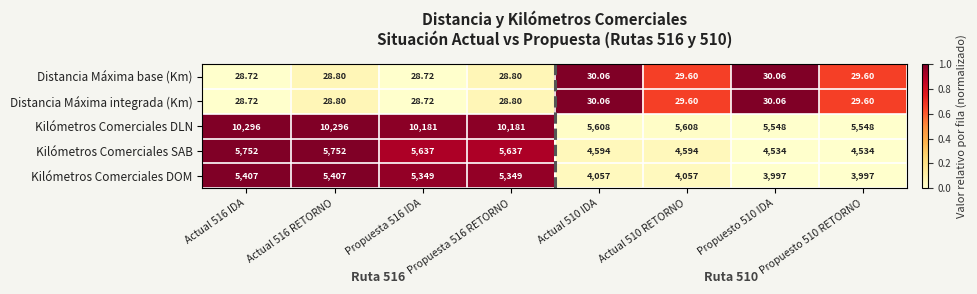

Which series has the widest spread of values?

Kilómetros Comerciales DLN